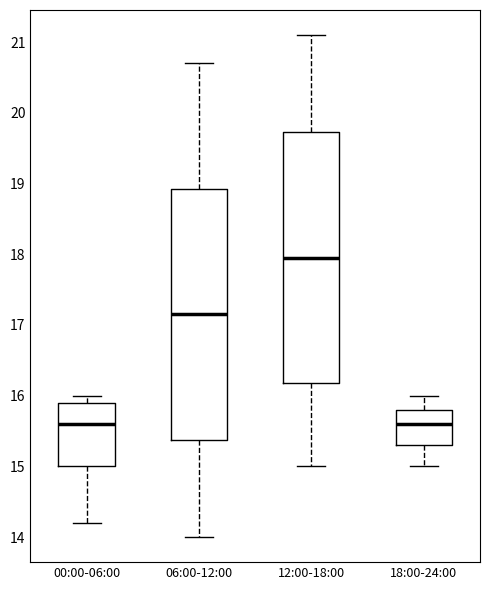

Reading left to right, transcribe this box plot: for each box, give where its median line is, the range the box spans, and where its two whiskers end, as read against the y-axis. The values are not printed on the chart, so give them approximately, as read against the axis.

00:00-06:00: median 15.6, box 15.0 to 15.9, whiskers 14.2 to 16.0
06:00-12:00: median 17.2, box 15.4 to 18.9, whiskers 14.0 to 20.7
12:00-18:00: median 18.0, box 16.2 to 19.7, whiskers 15.0 to 21.1
18:00-24:00: median 15.6, box 15.3 to 15.8, whiskers 15.0 to 16.0